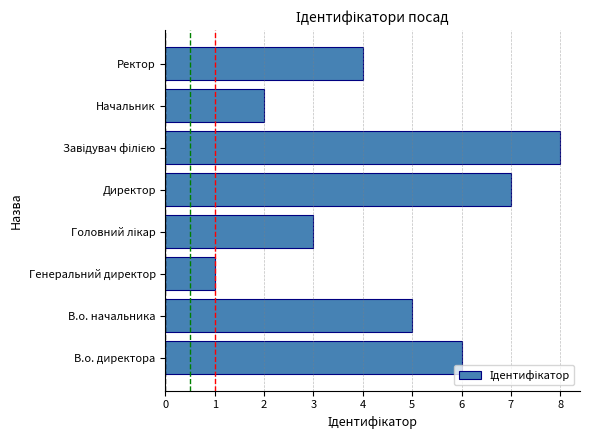

What is the approximate value at В.о. директора?

6